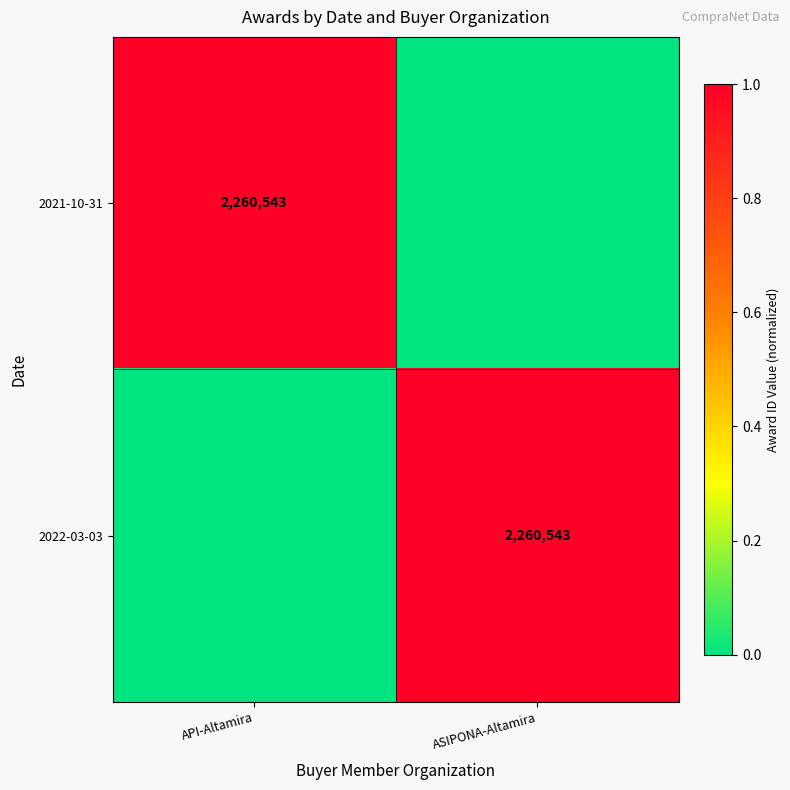

The value of 2021-10-31 at API-Altamira is 3700321. True or false?

False